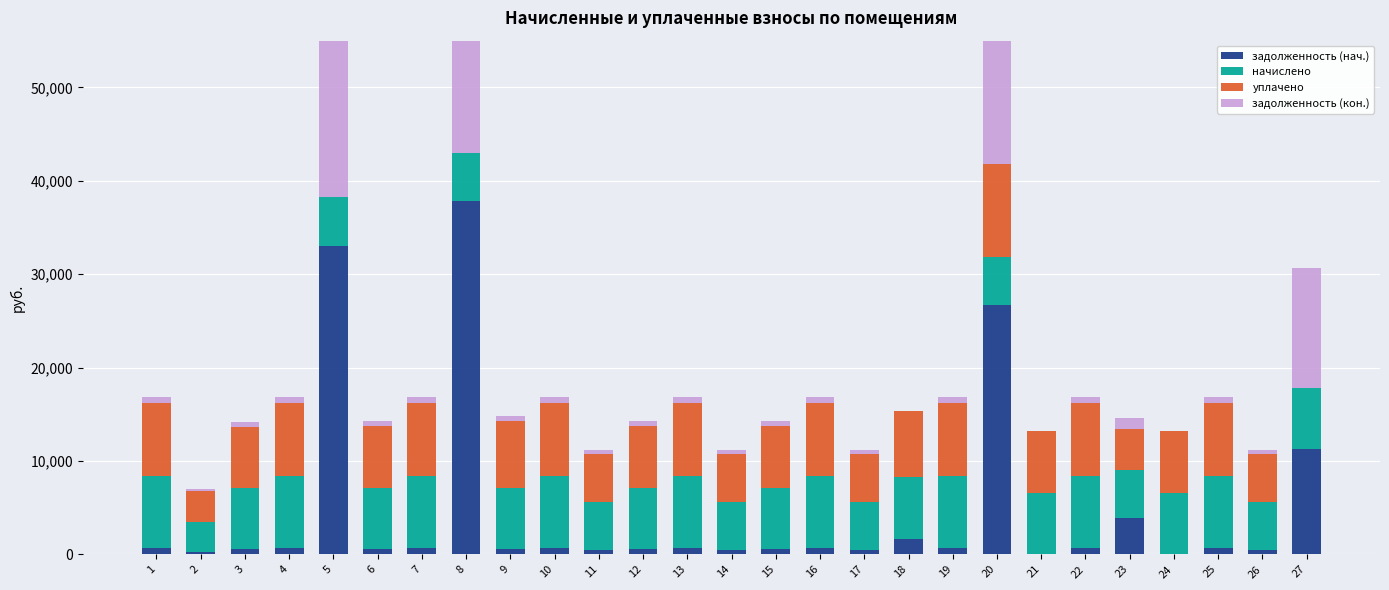

What is the difference between the second highest and minimum values in the уплачено series?

7793.1